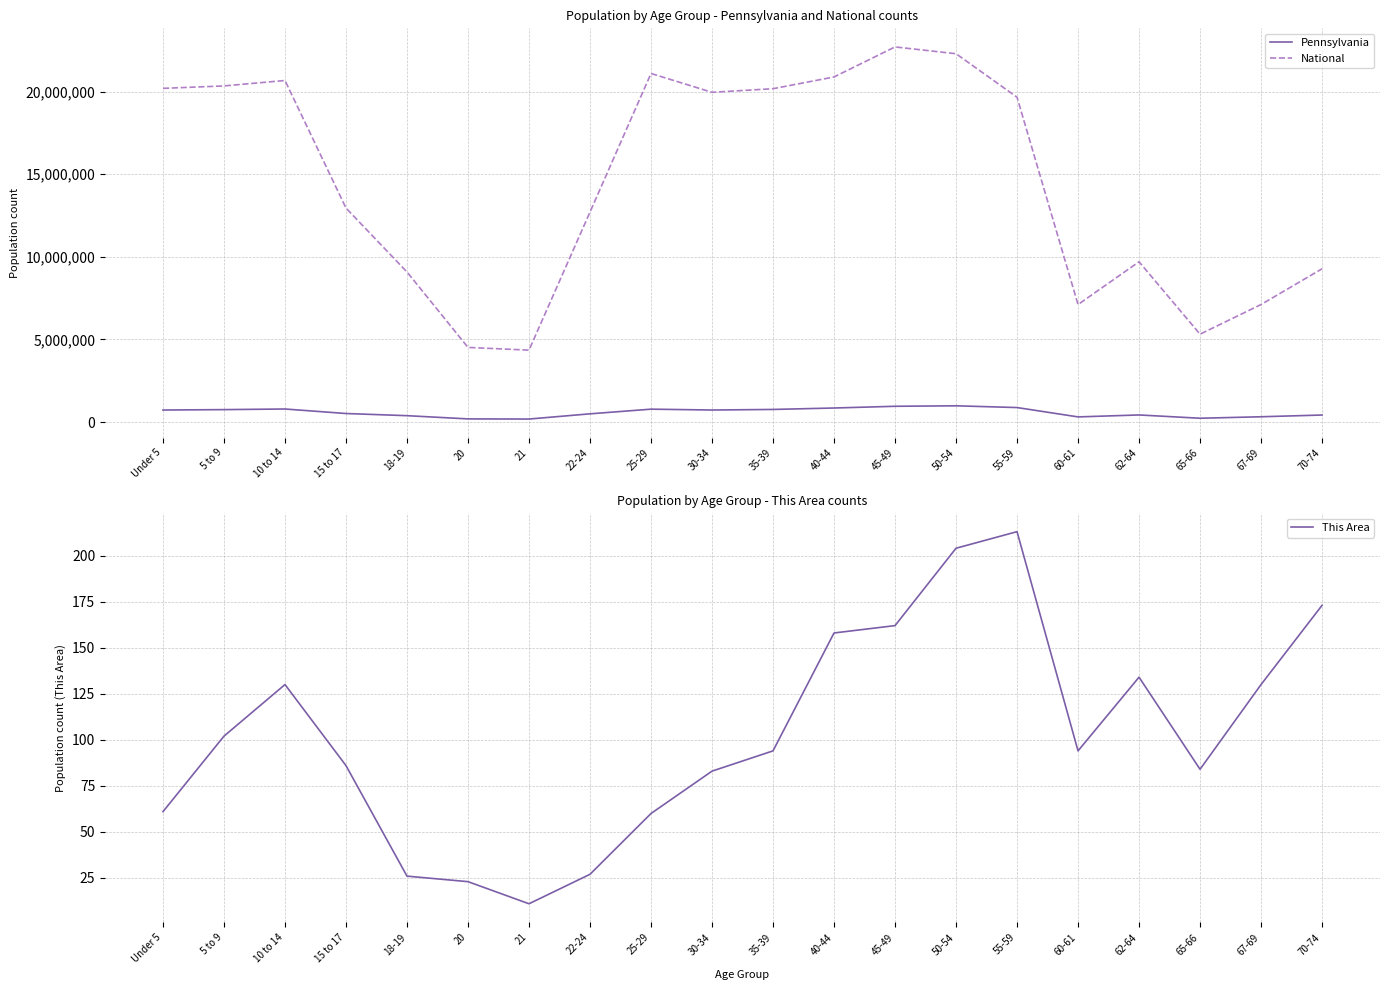

List the series in order of their peak value, highest first.

National, Pennsylvania, This Area